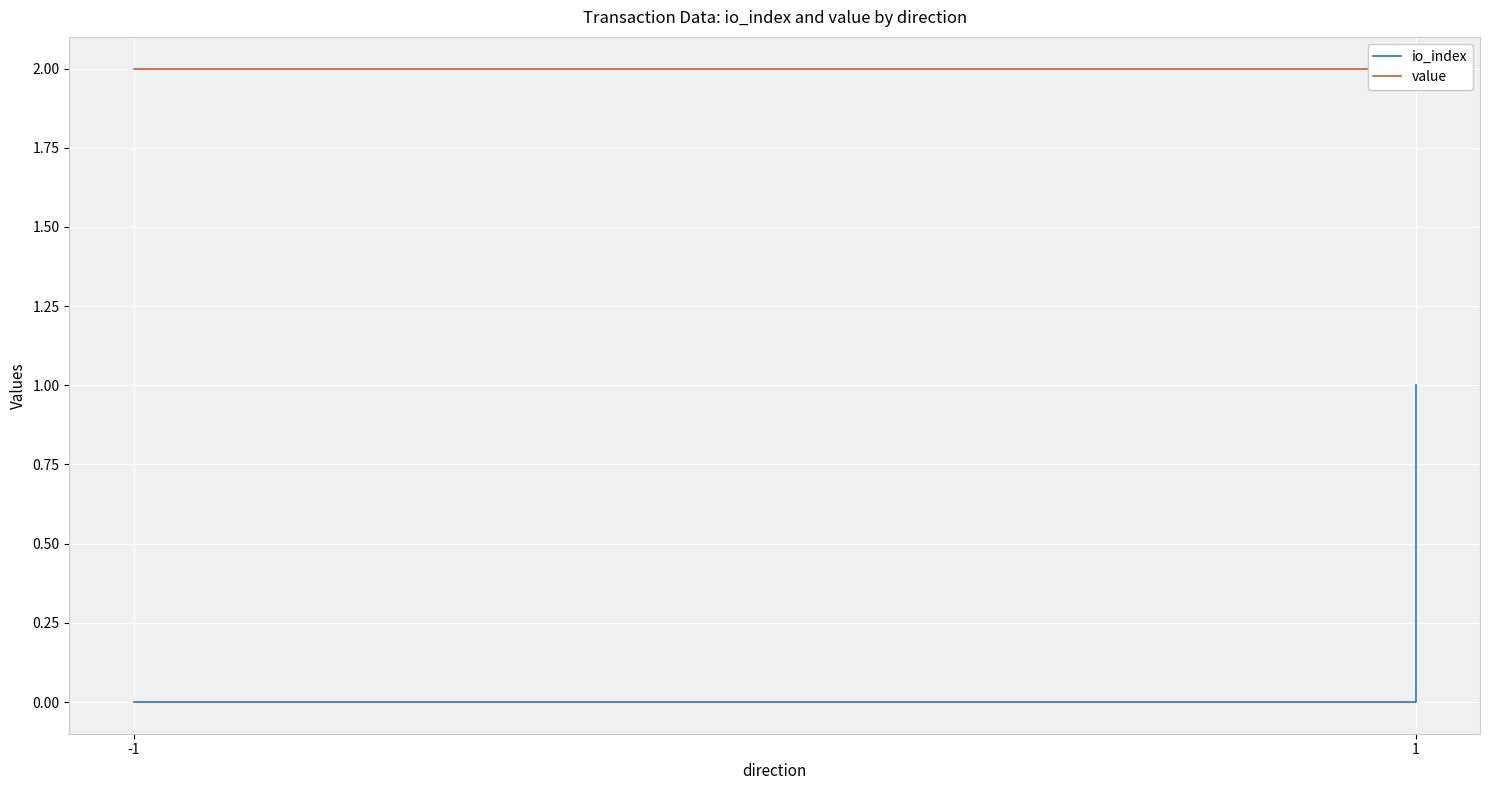

The value of value at -1 is 2.0. True or false?

True